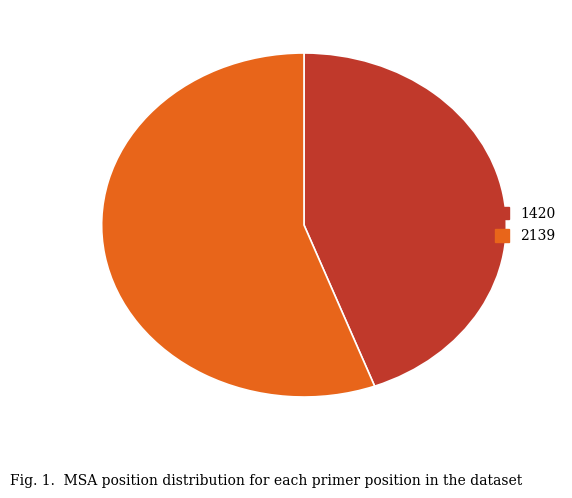

Rank the categories by value from highest to lowest.

2139, 1420